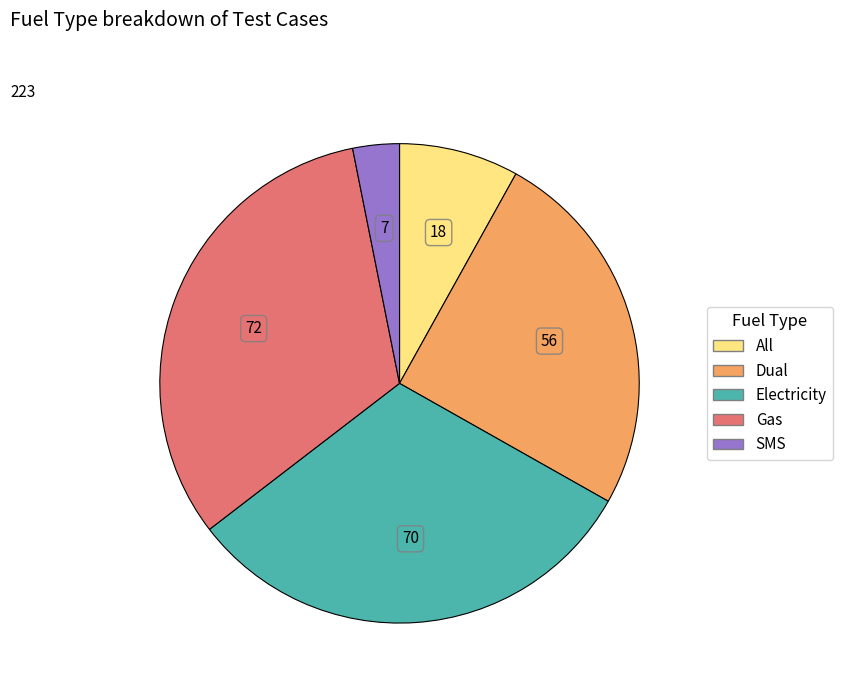

The SMS slice represents 3% of the pie. True or false?

True